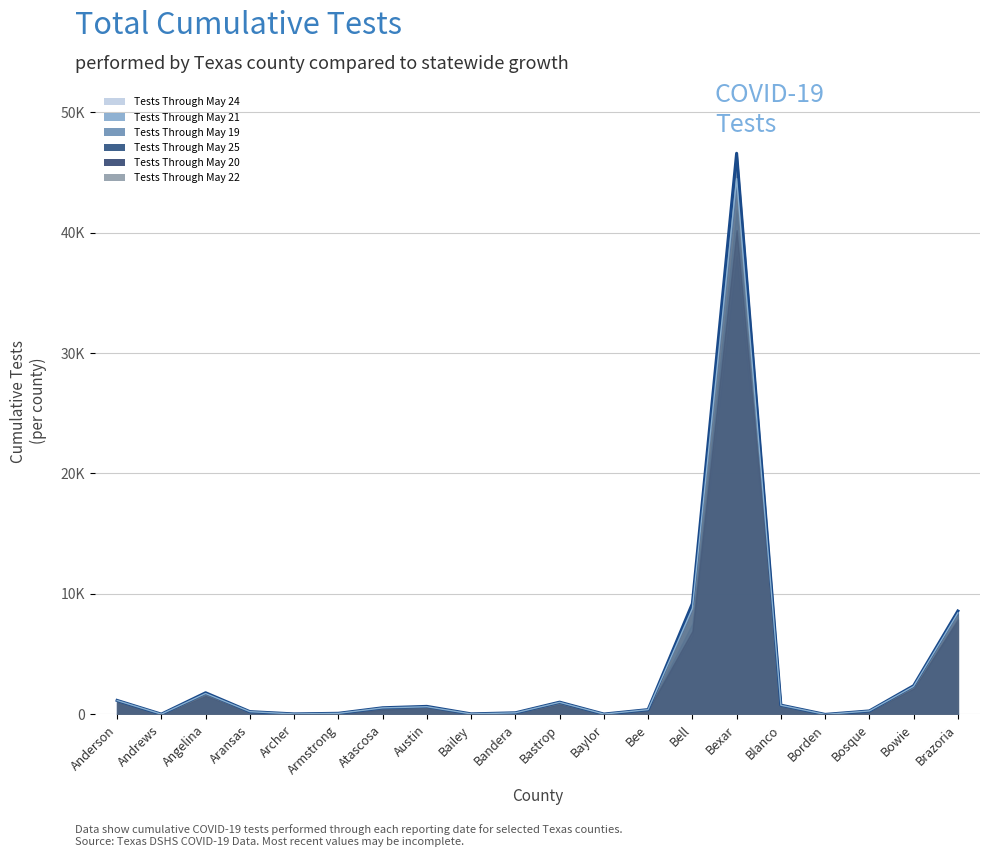

Reading right to left, transcribe all the data shown in this chart.

Tests Through May 24: Brazoria=8426	Bowie=2327	Bosque=286	Borden=0	Blanco=758	Bexar=44481	Bell=8801	Bee=395	Baylor=28	Bastrop=1001	Bandera=129	Bailey=41	Austin=636	Atascosa=539	Armstrong=87	Archer=39	Aransas=227	Angelina=1736	Andrews=20	Anderson=1152
Tests Through May 21: Brazoria=8061	Bowie=2198	Bosque=259	Borden=0	Blanco=688	Bexar=41914	Bell=7538	Bee=381	Baylor=25	Bastrop=884	Bandera=124	Bailey=40	Austin=590	Atascosa=419	Armstrong=76	Archer=39	Aransas=217	Angelina=1618	Andrews=20	Anderson=1057
Tests Through May 19: Brazoria=7642	Bowie=2136	Bosque=238	Borden=0	Blanco=647	Bexar=38089	Bell=6543	Bee=371	Baylor=24	Bastrop=855	Bandera=121	Bailey=39	Austin=555	Atascosa=367	Armstrong=69	Archer=37	Aransas=212	Angelina=1543	Andrews=19	Anderson=1034
Tests Through May 25: Brazoria=8582	Bowie=2380	Bosque=288	Borden=0	Blanco=770	Bexar=46580	Bell=9199	Bee=398	Baylor=28	Bastrop=1016	Bandera=132	Bailey=43	Austin=665	Atascosa=550	Armstrong=91	Archer=40	Aransas=230	Angelina=1796	Andrews=21	Anderson=1160
Tests Through May 20: Brazoria=7877	Bowie=2164	Bosque=245	Borden=0	Blanco=667	Bexar=40199	Bell=6922	Bee=375	Baylor=24	Bastrop=866	Bandera=124	Bailey=39	Austin=573	Atascosa=413	Armstrong=71	Archer=38	Aransas=214	Angelina=1571	Andrews=20	Anderson=1046
Tests Through May 22: Brazoria=8187	Bowie=2257	Bosque=276	Borden=0	Blanco=710	Bexar=43031	Bell=8467	Bee=387	Baylor=25	Bastrop=918	Bandera=125	Bailey=40	Austin=608	Atascosa=524	Armstrong=81	Archer=39	Aransas=221	Angelina=1632	Andrews=20	Anderson=1094